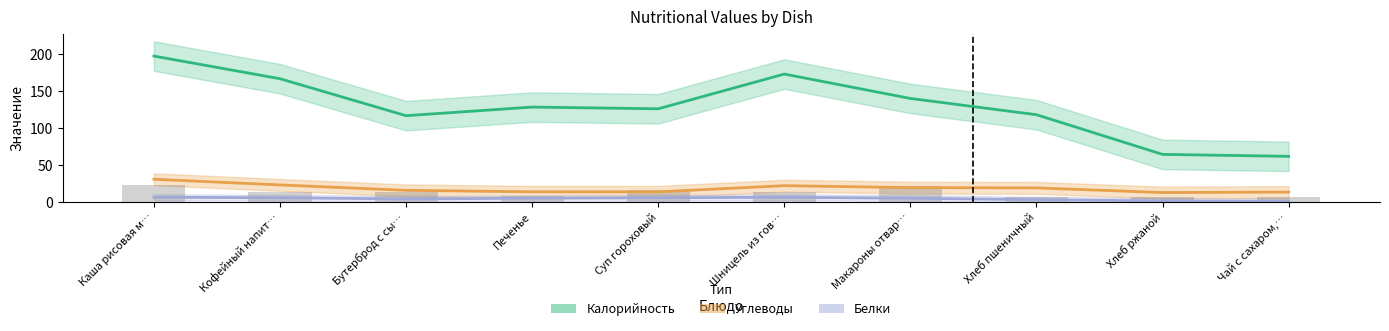

What is the label of the 6th bar from the left?

Шницель из говядины с соусом